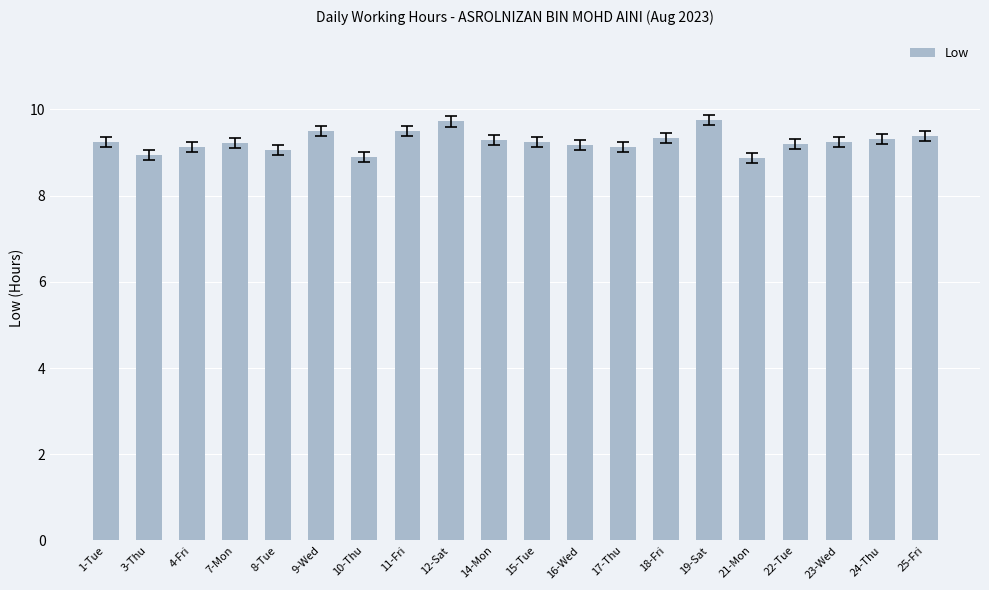

How many values are below 9?

3